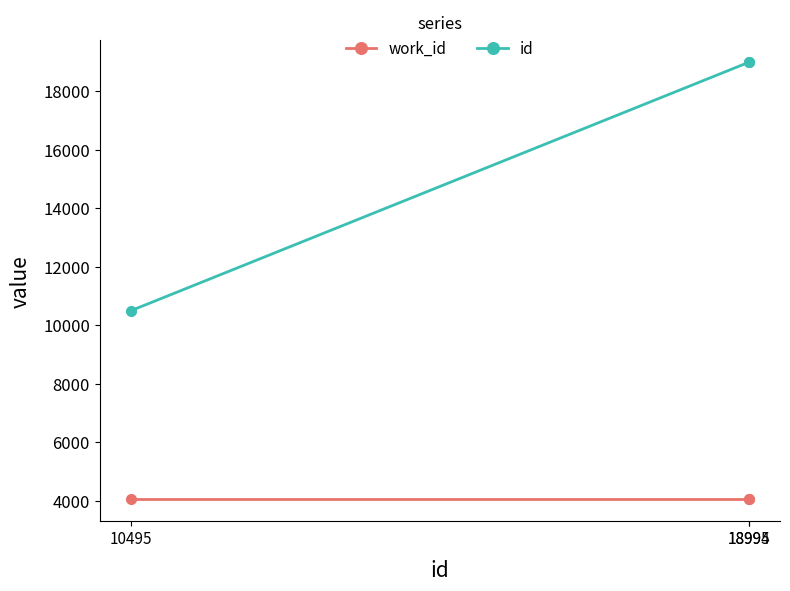

List the series in order of their peak value, lowest first.

work_id, id